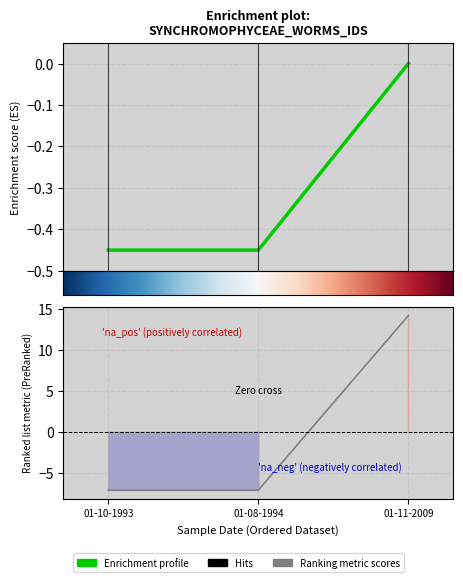

What is the difference between the maximum and minimum values?

0.5